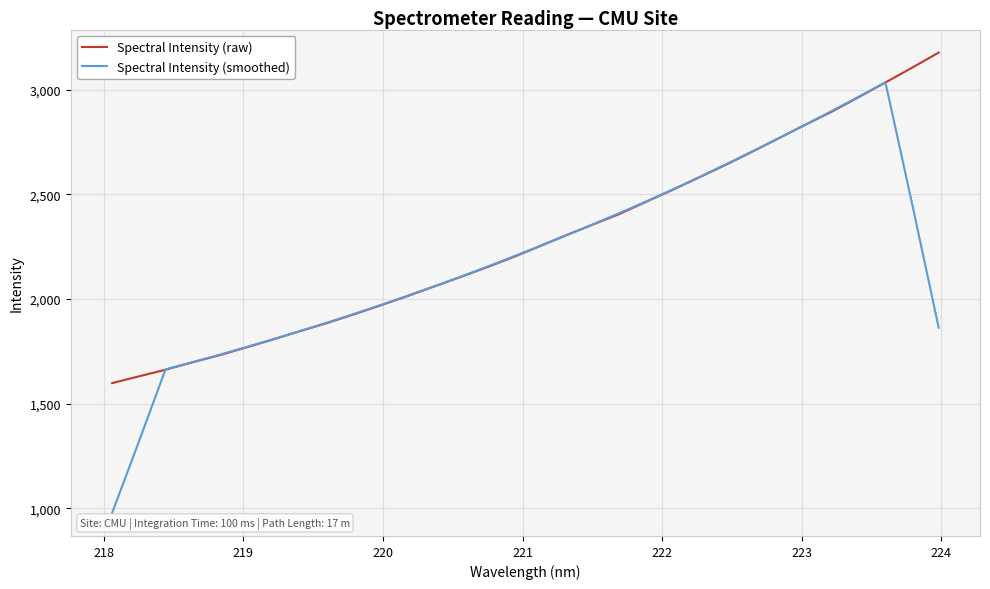

Which series has the largest range (max minus min)?

Spectral Intensity (smoothed)